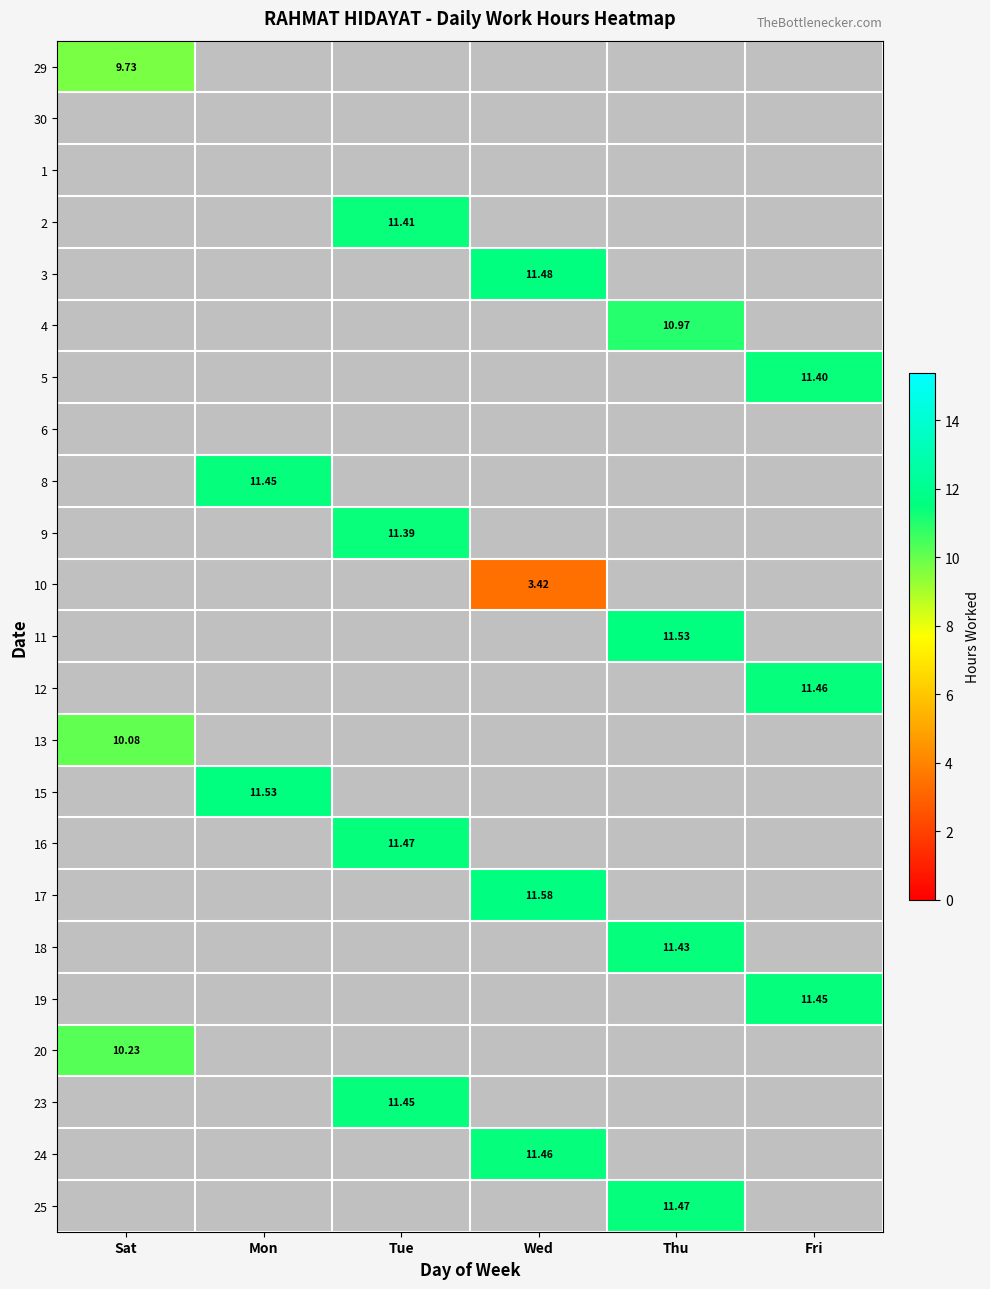

What is the maximum value shown in the chart?

11.6